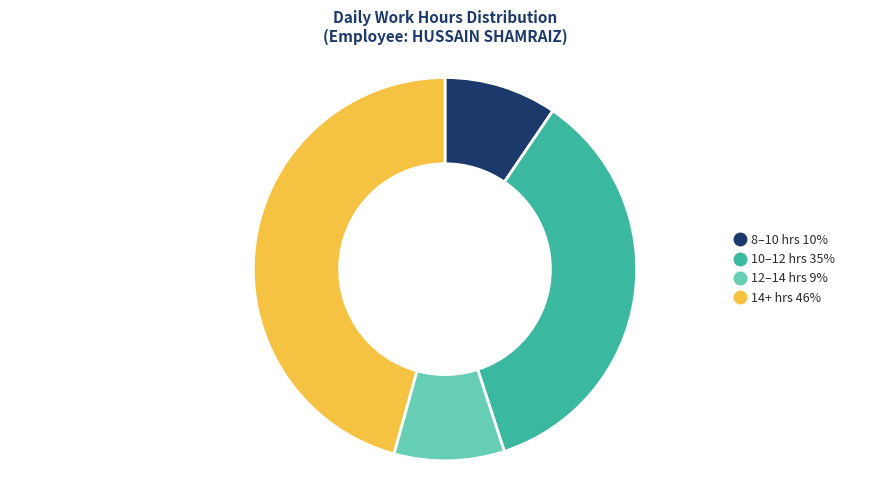

Is there a majority slice in this chart?

No